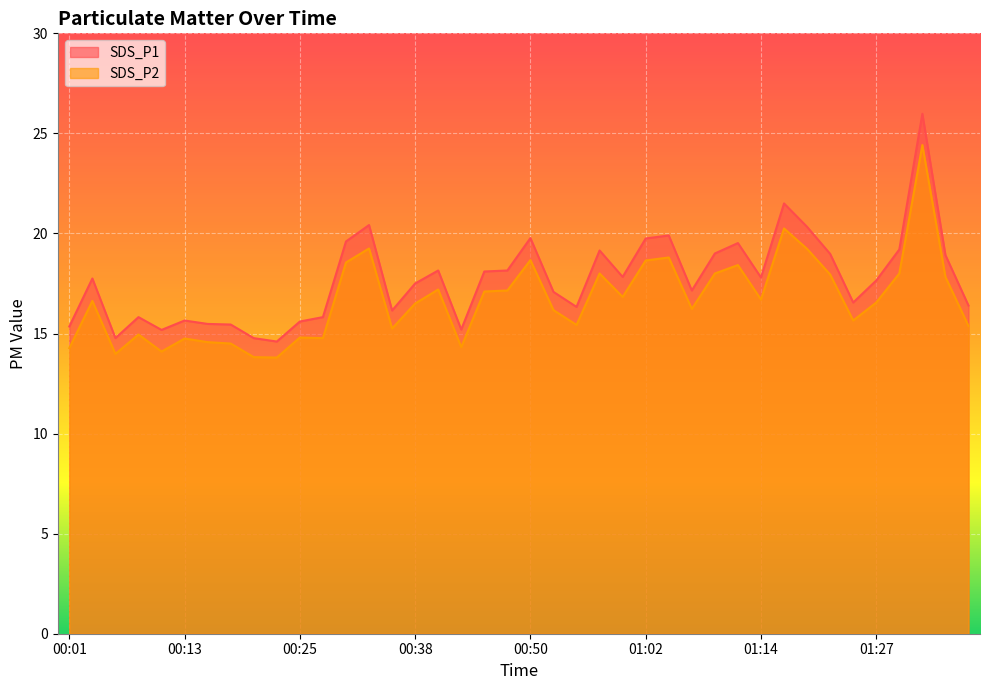

What is the total value across all series at 00:08?

30.8